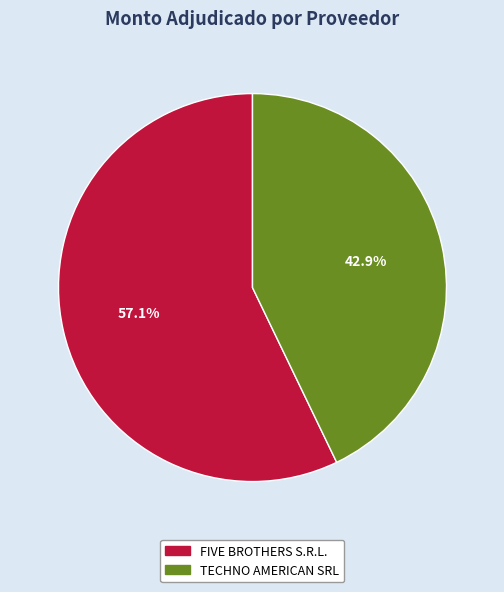

How many slices are in this pie chart?

2